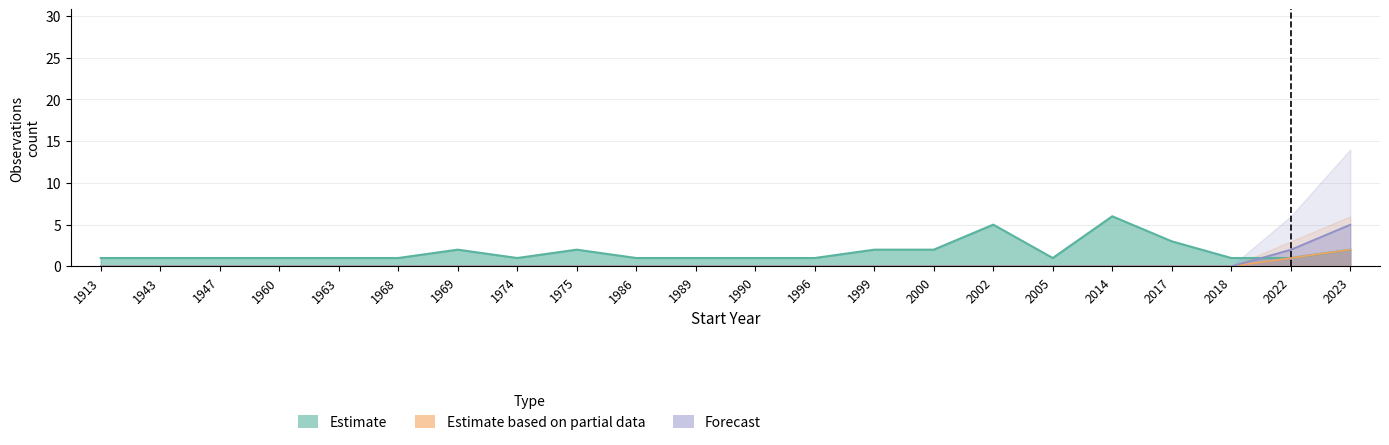

True or false: Estimate has a value of 2 at 1999.

True